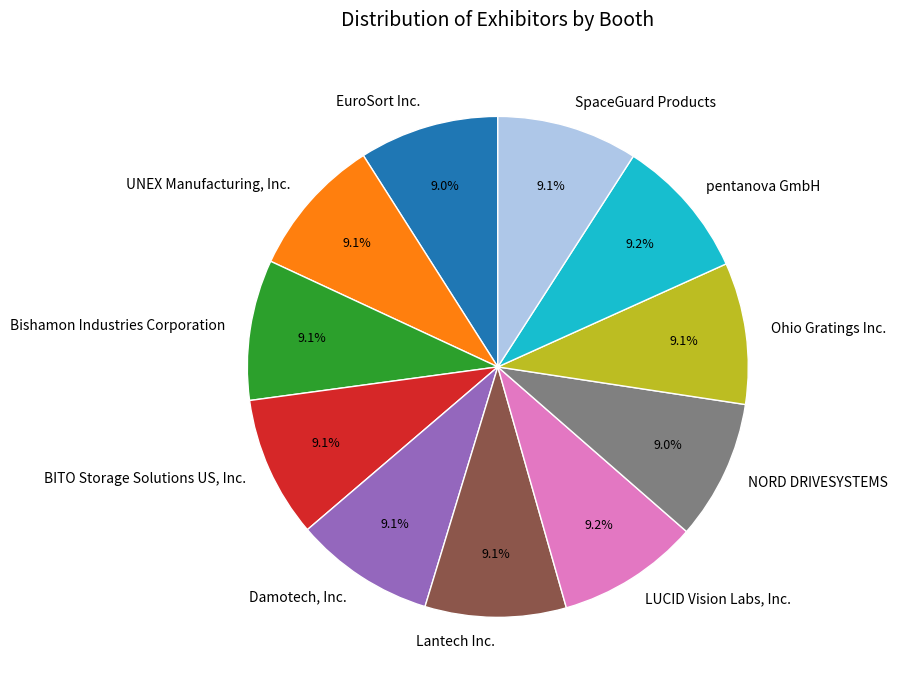

Combined, what portion of the pie is Damotech, Inc. and BITO Storage Solutions US, Inc.?

18.2%